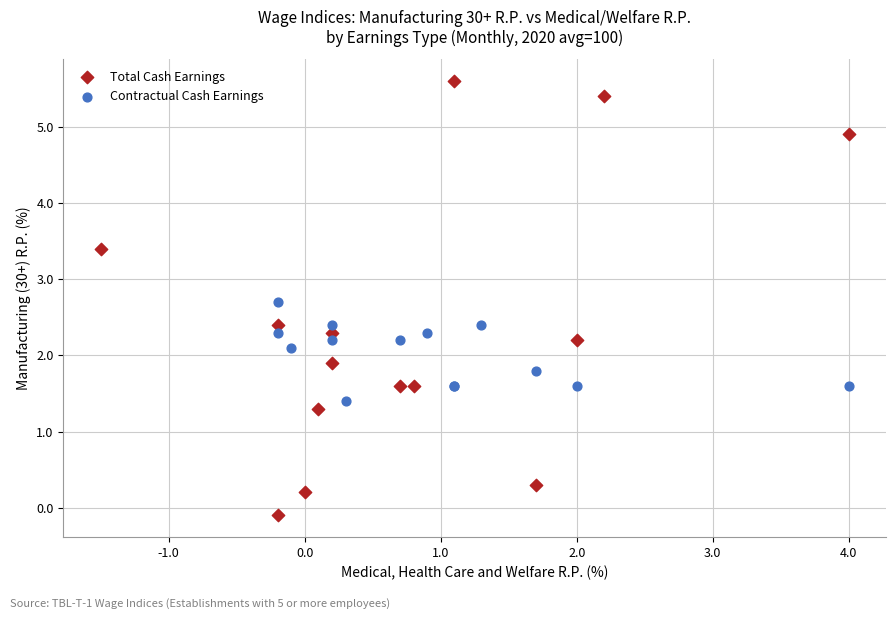

Which series contains the highest Y value?

Total Cash Earnings